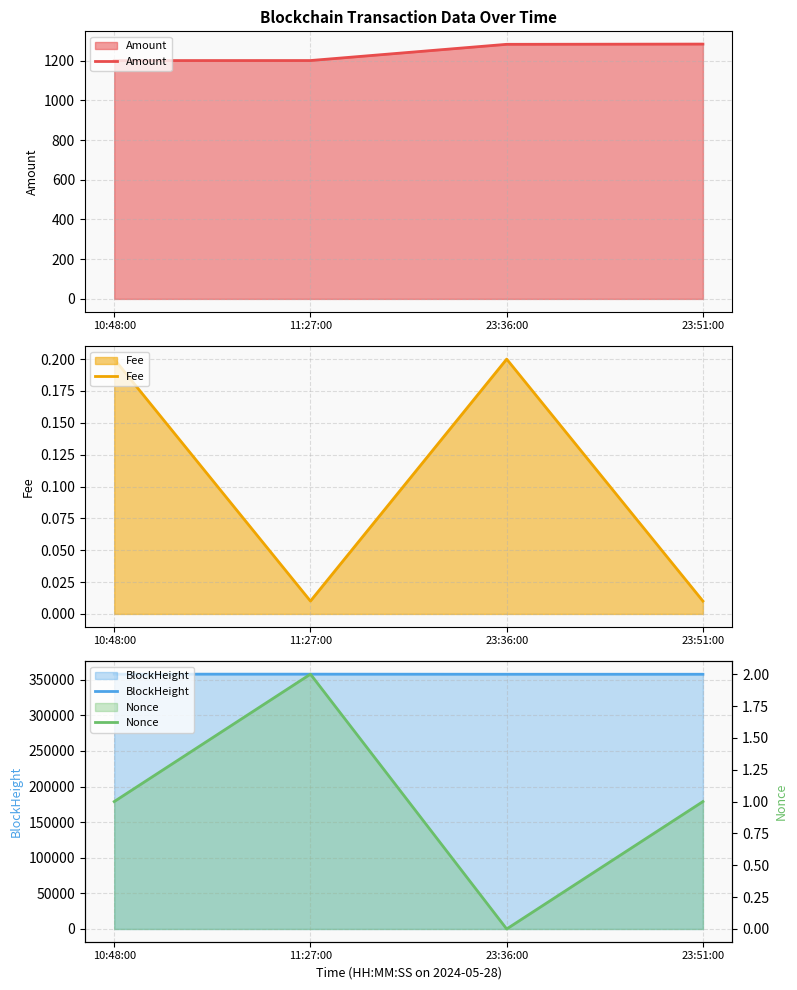

What is the label of the 2nd point from the right?

23:36:00